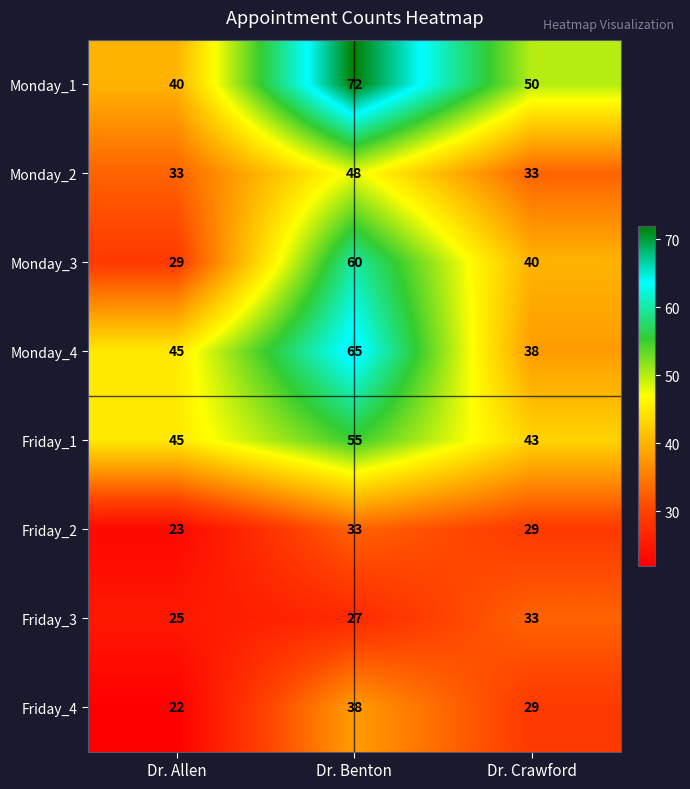

At Dr. Benton, list the series in order from largest to smallest.

Monday_1, Monday_4, Monday_3, Friday_1, Monday_2, Friday_4, Friday_2, Friday_3